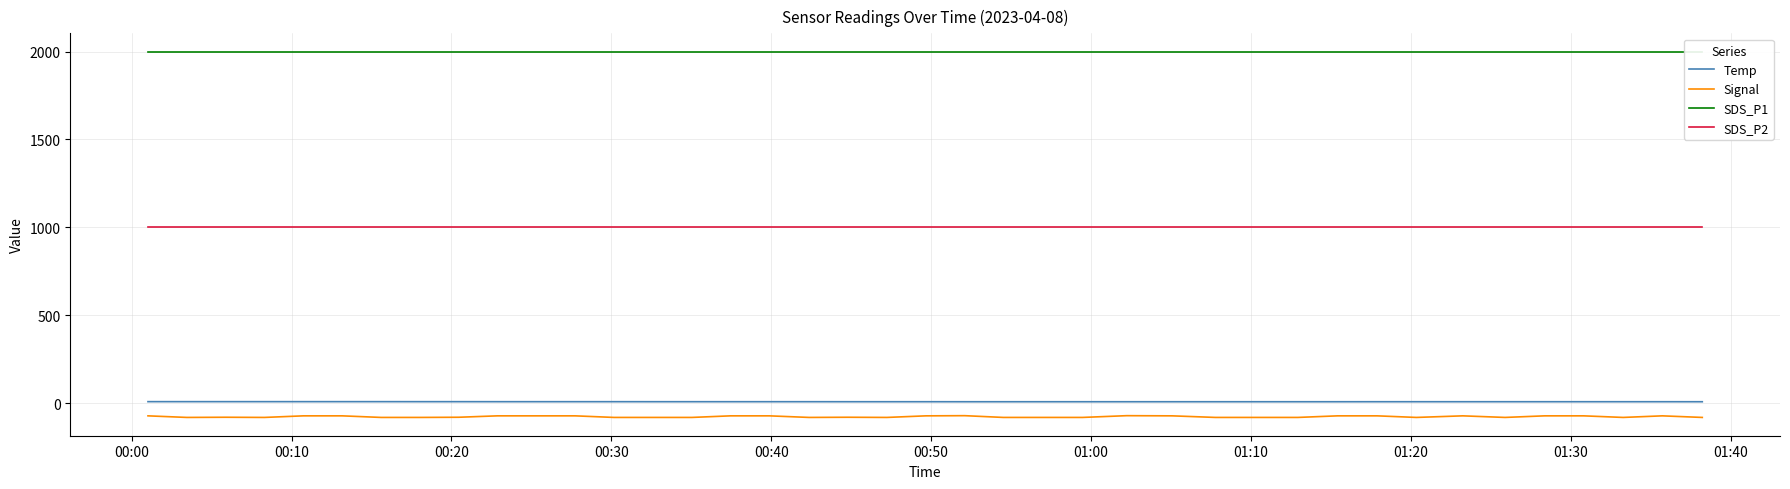

Which series has the largest total across all categories?

SDS_P1